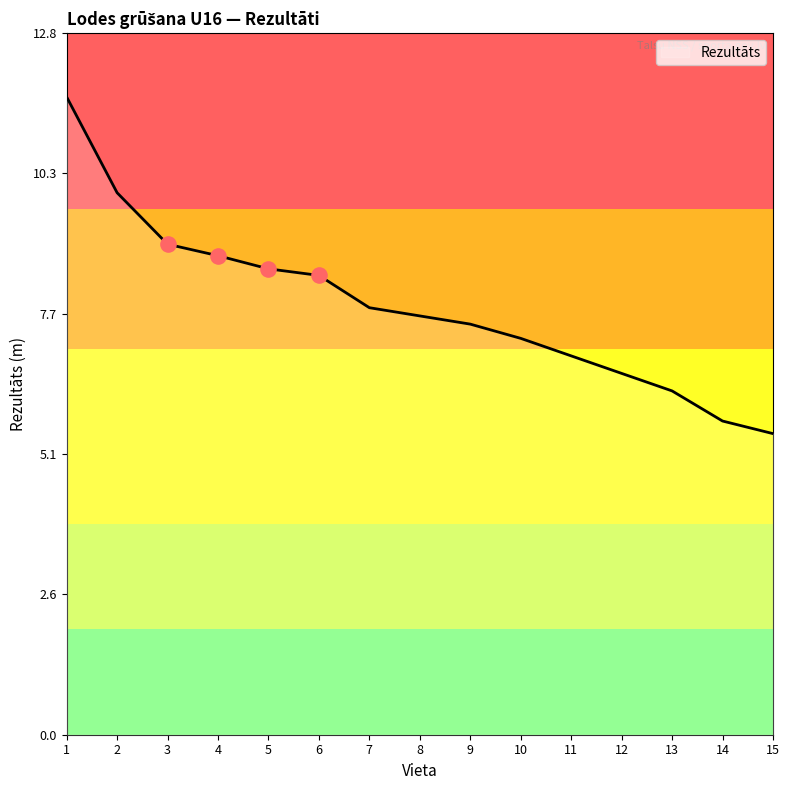

What is the change in value from 4 to 5?

-0.2